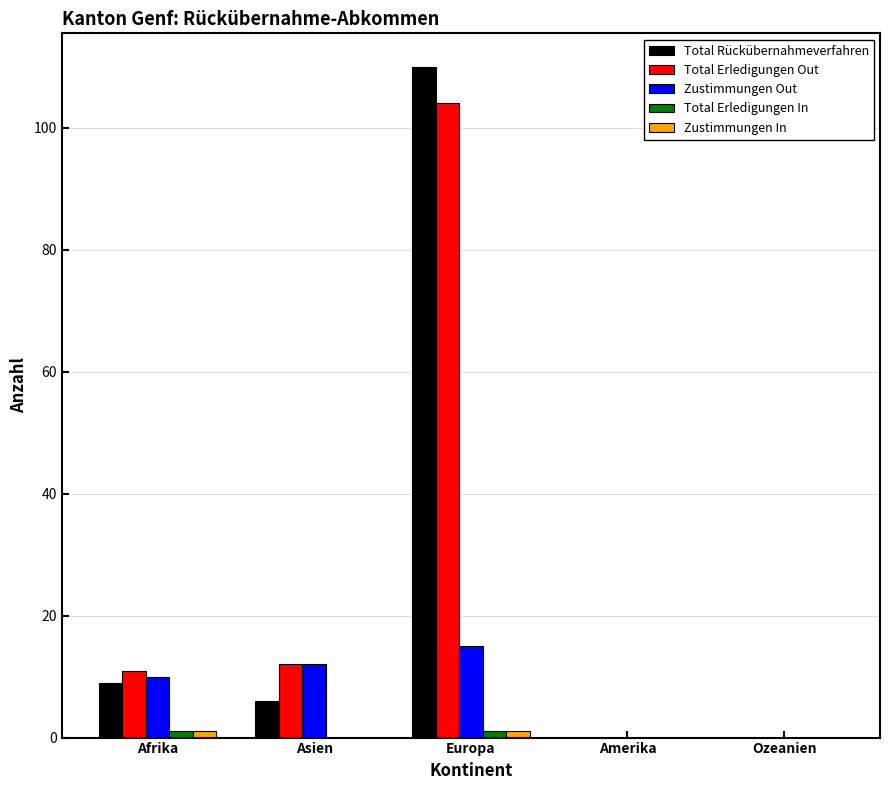

Between Europa and Amerika, which series saw the biggest shift?

Total Rückübernahmeverfahren